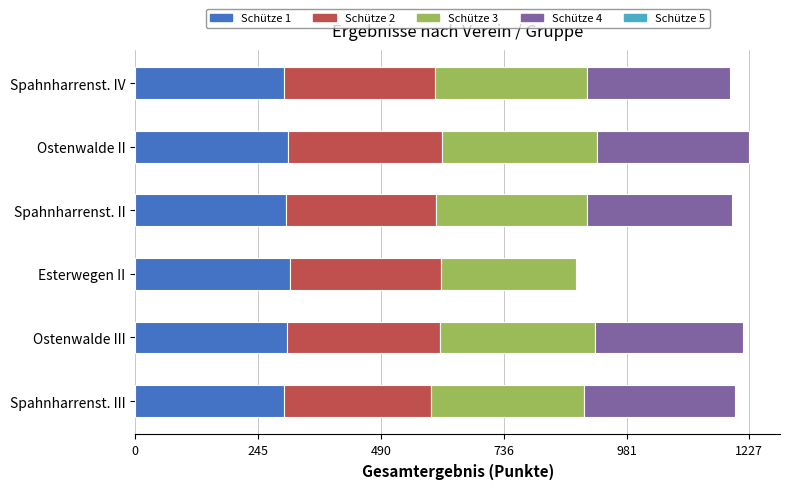

What is the highest value of the Ostenwalde II series?

922.2